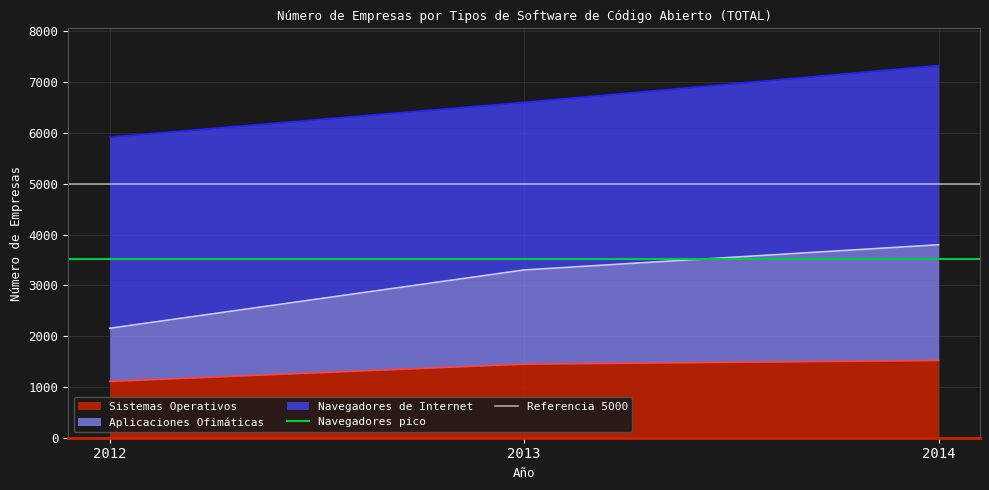

The value of Sistemas Operativos at 2014 is 1522. True or false?

True